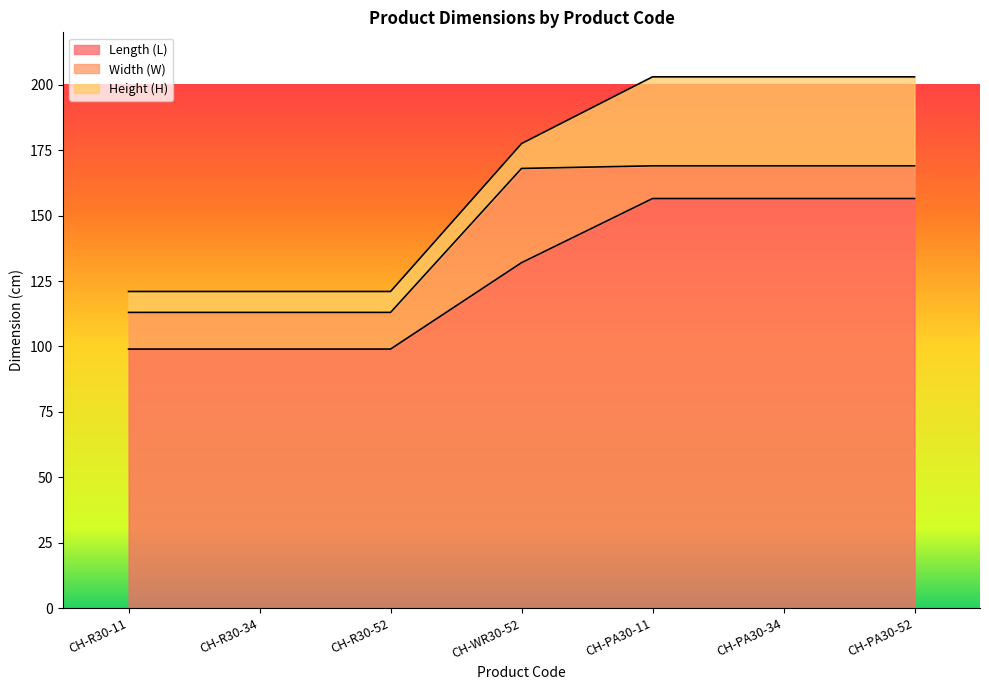

What is the value of the Length (L) point at the 4th from the left?

132.0